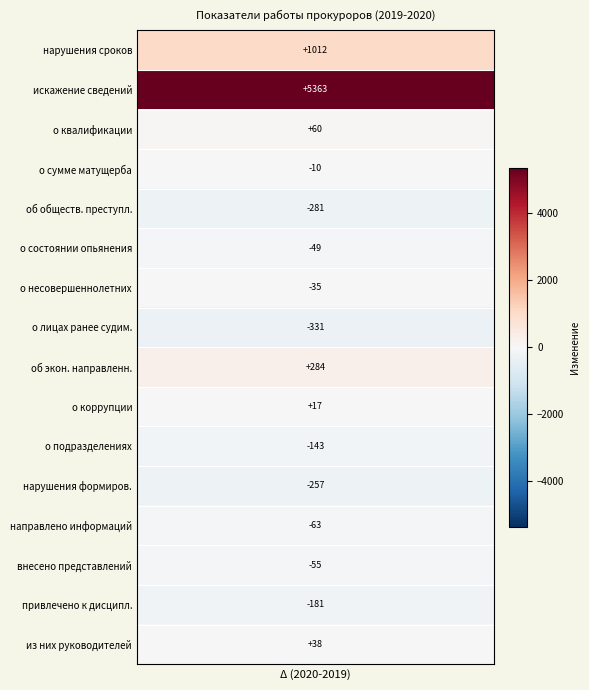

Which series changed the most between 0 and 1?

искажение сведений